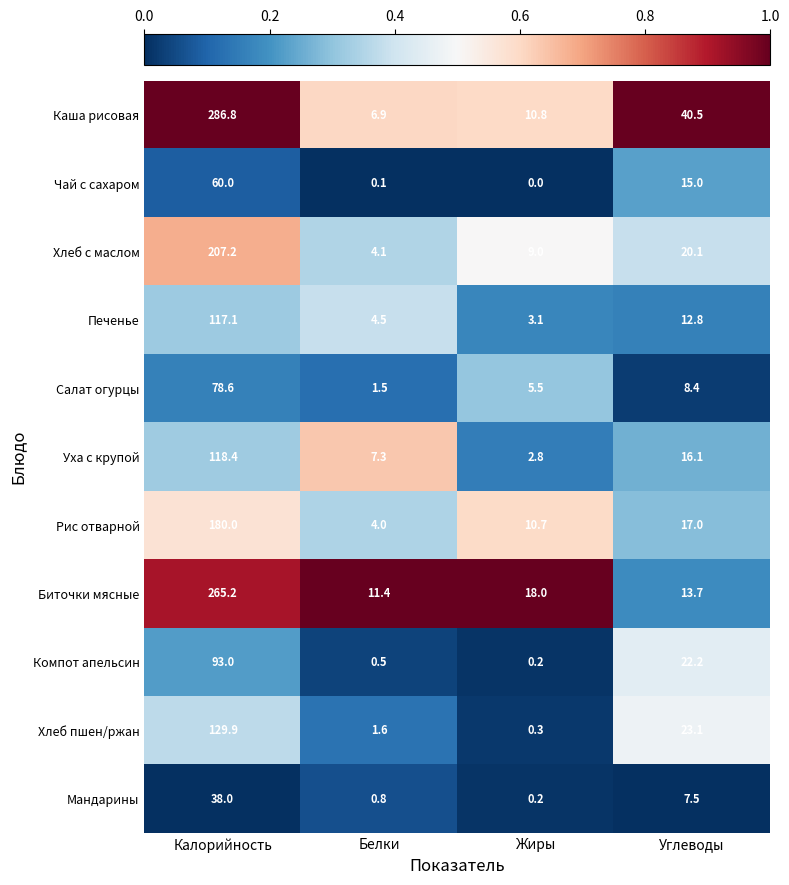

Is the value of Рис отварной at Белки greater than the value of Салат огурцы at Углеводы?

No